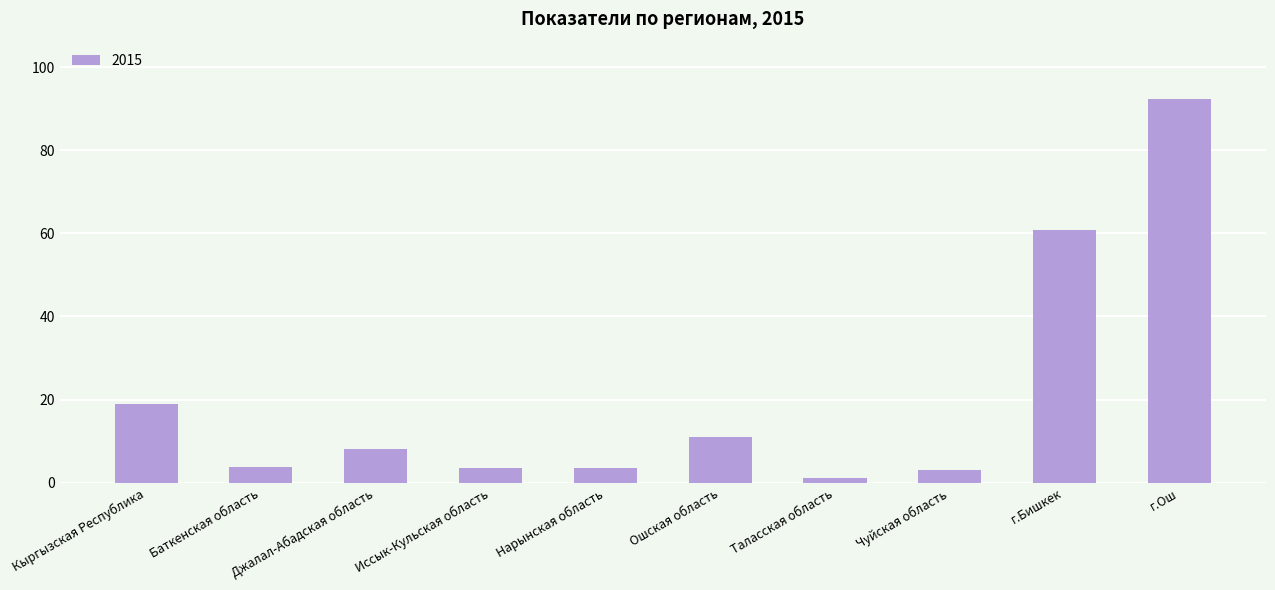

The chart shows a value of 3.9 at Баткенская область. True or false?

True